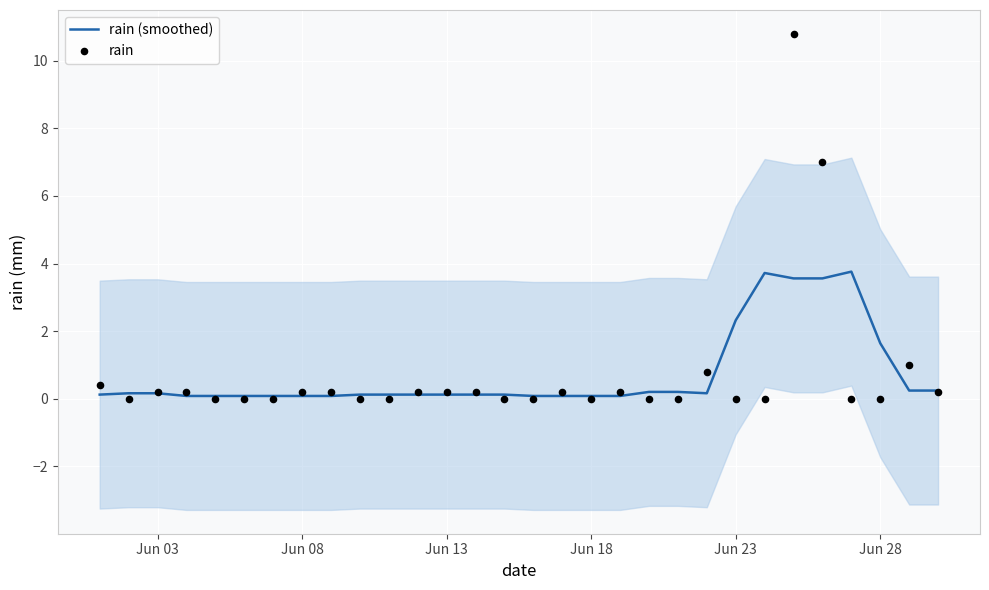

What are all the series names shown in the legend?

rain (smoothed), rain